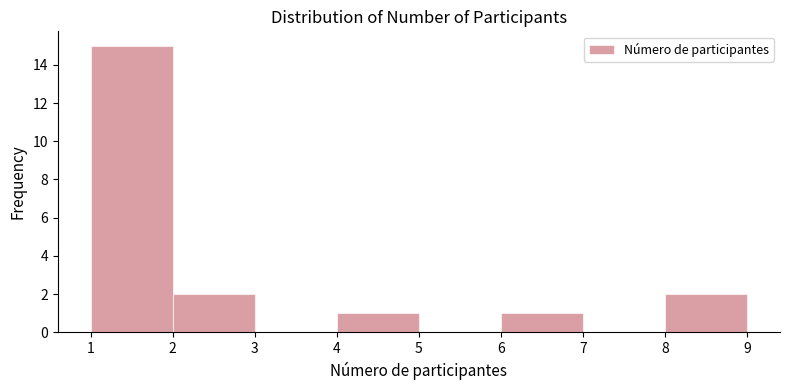

Which range on the x-axis has the tallest bar?

1 to 2